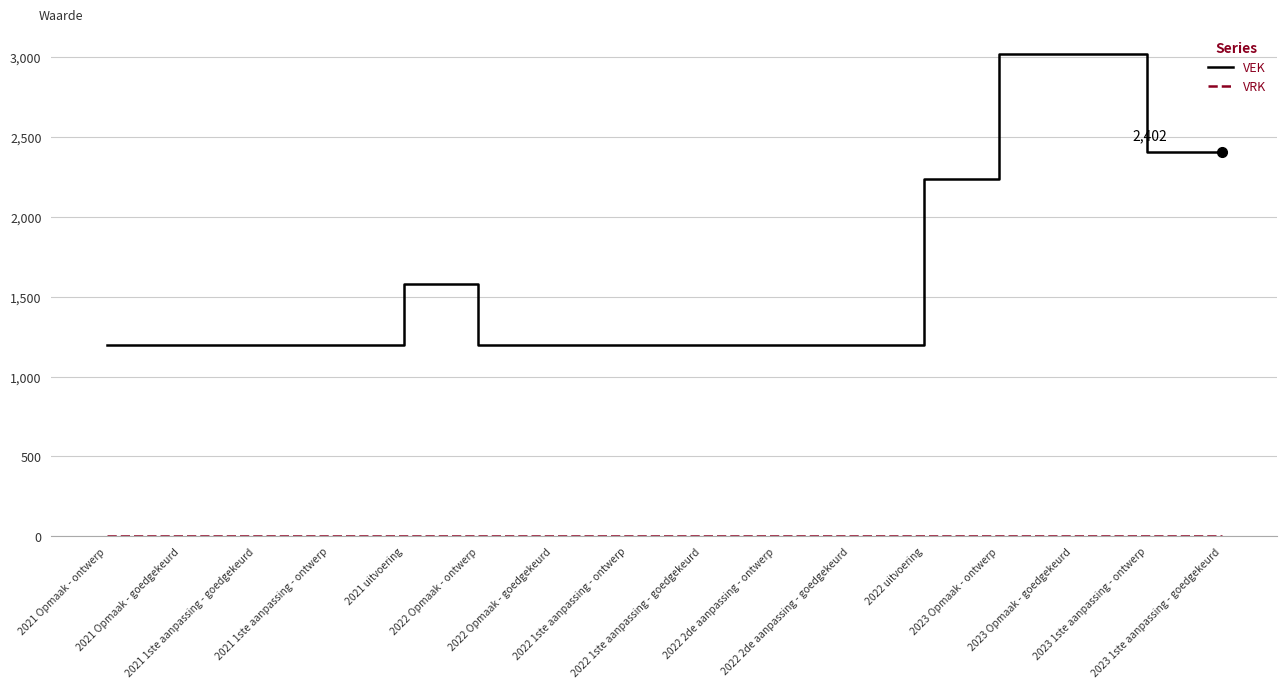

Which series has the largest total across all categories?

VEK